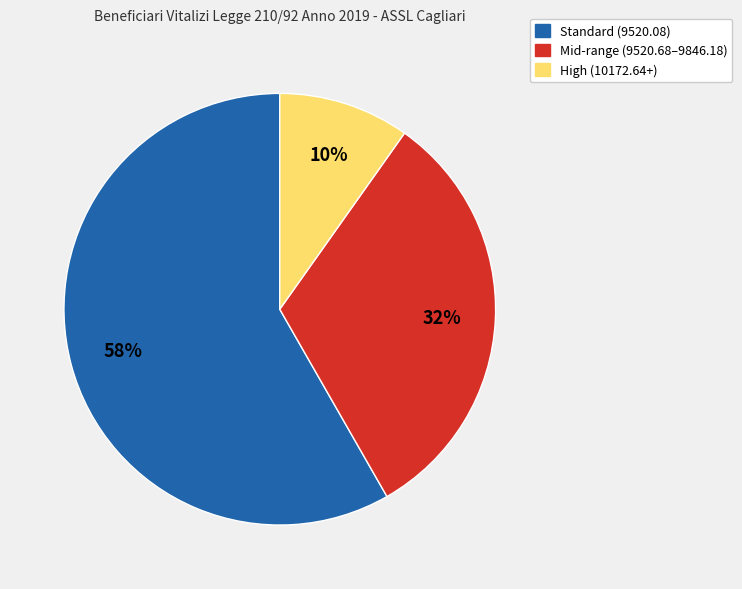

To the nearest percent, what is the difference between the largest and smallest slice percentages?

48%